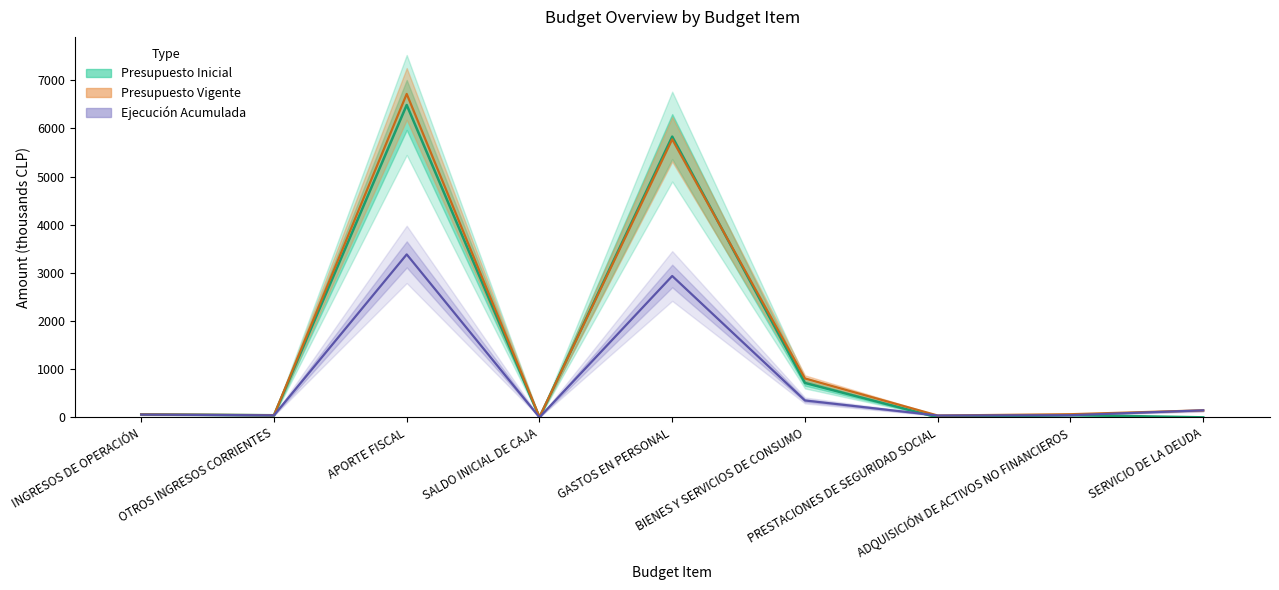

How many values in the Presupuesto Inicial series are below 47?

4